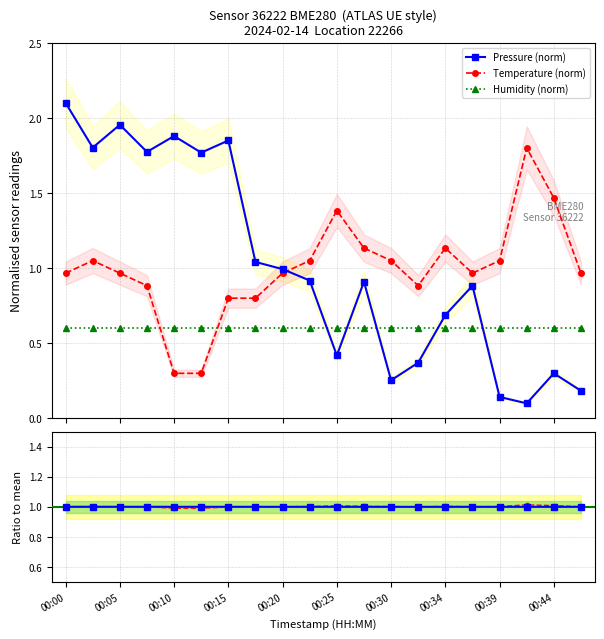

Reading left to right, extract all data points from this chart.

Pressure (norm): 2.1	1.8	2.0	1.8	1.9	1.8	1.8	1.0	1.0	0.9	0.4	0.9	0.3	0.4	0.7	0.9	0.1	0.1	0.3	0.2
Temperature (norm): 1.0	1.0	1.0	0.9	0.3	0.3	0.8	0.8	1.0	1.0	1.4	1.1	1.0	0.9	1.1	1.0	1.0	1.8	1.5	1.0
Humidity (norm): 0.6	0.6	0.6	0.6	0.6	0.6	0.6	0.6	0.6	0.6	0.6	0.6	0.6	0.6	0.6	0.6	0.6	0.6	0.6	0.6
Pressure ratio: 1.0	1.0	1.0	1.0	1.0	1.0	1.0	1.0	1.0	1.0	1.0	1.0	1.0	1.0	1.0	1.0	1.0	1.0	1.0	1.0
Temperature ratio: 1.0	1.0	1.0	1.0	1.0	1.0	1.0	1.0	1.0	1.0	1.0	1.0	1.0	1.0	1.0	1.0	1.0	1.0	1.0	1.0